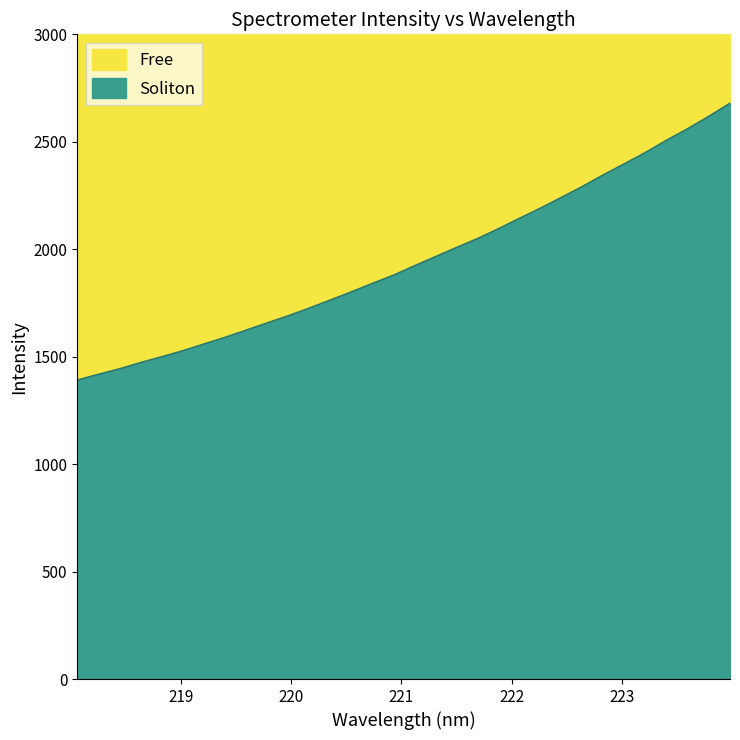

What is the greatest value displayed?

2679.4